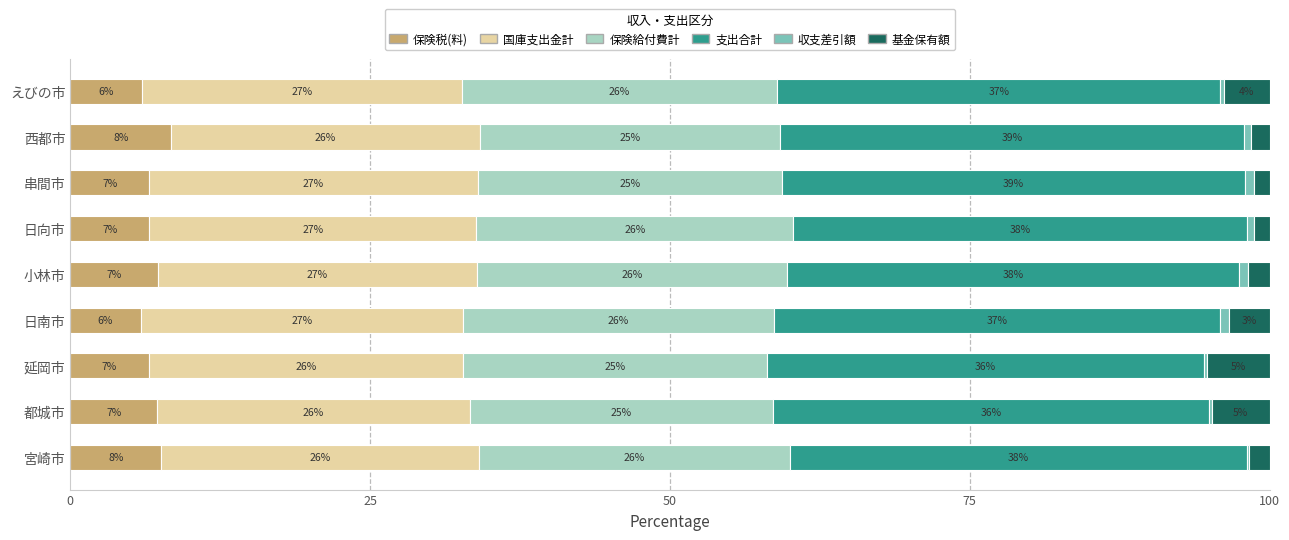

How many values in the 保険税(料) series exceed 6?

7